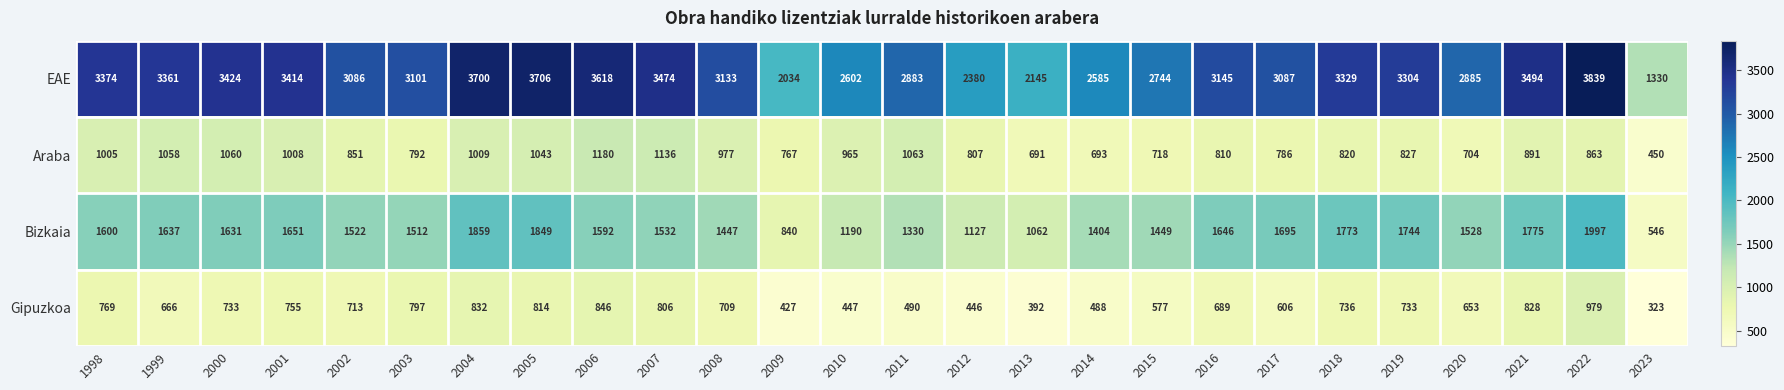

Rank the series by their maximum value, from highest to lowest.

EAE, Bizkaia, Araba, Gipuzkoa